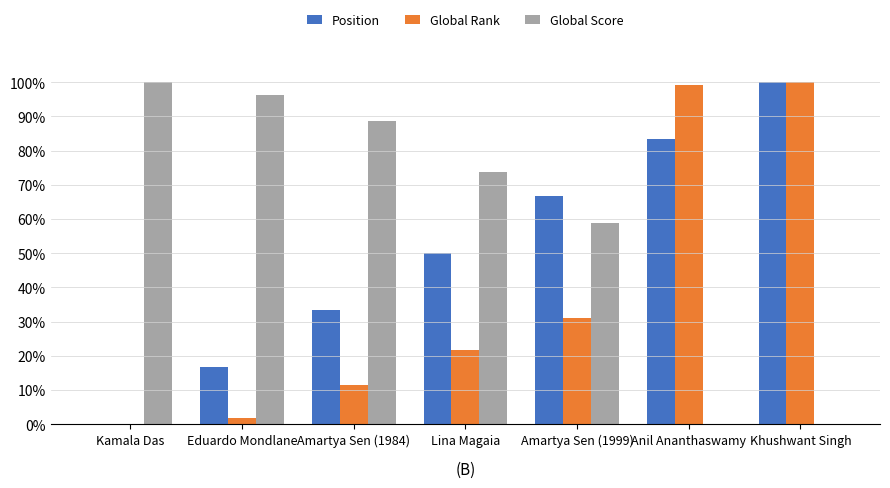

Is it true that Position equals 50.0 at Lina Magaia?

True